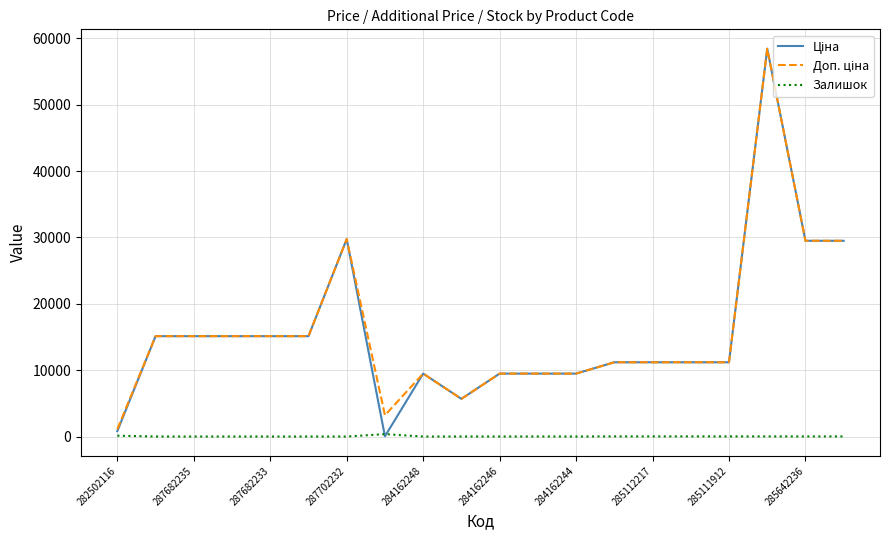

How many lines are shown in the chart?

3